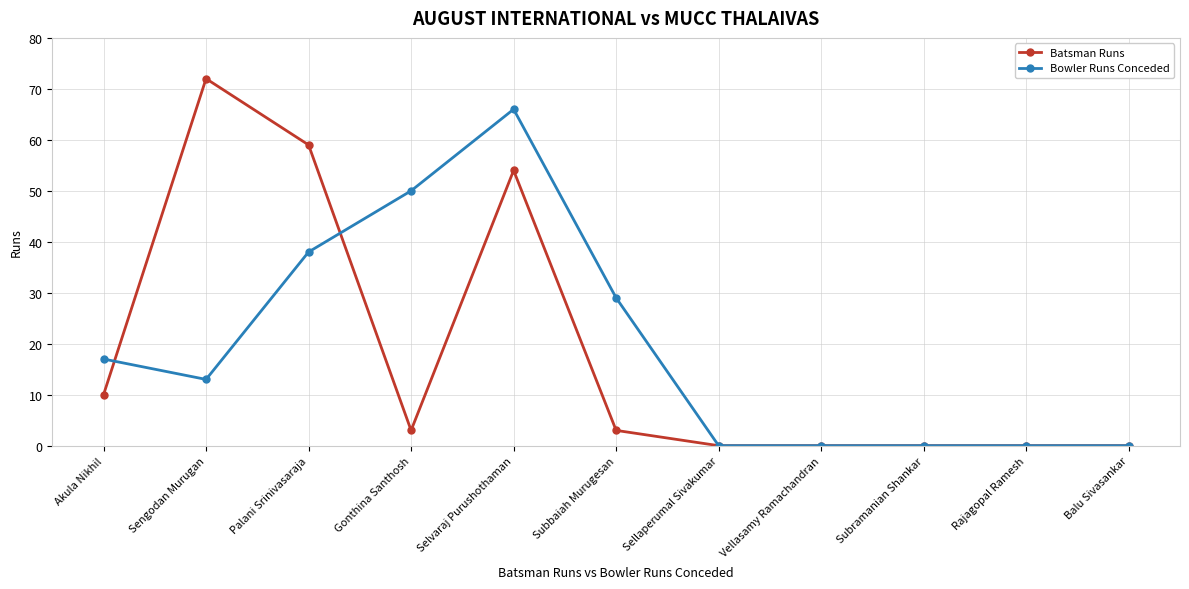

What is the maximum value shown in the chart?

72